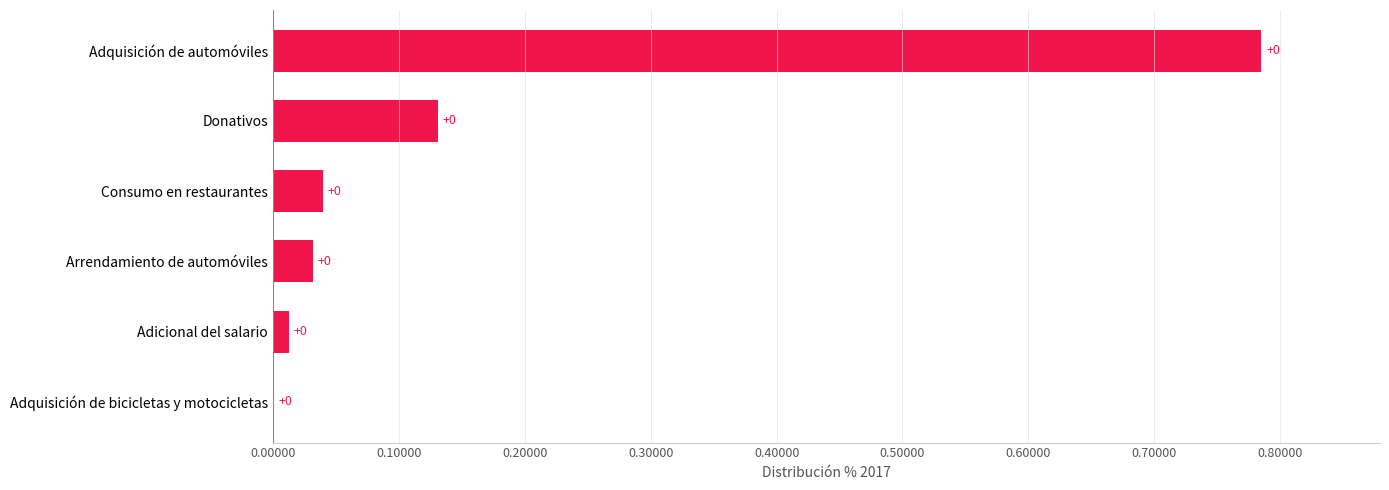

How many categories are shown in the chart?

6